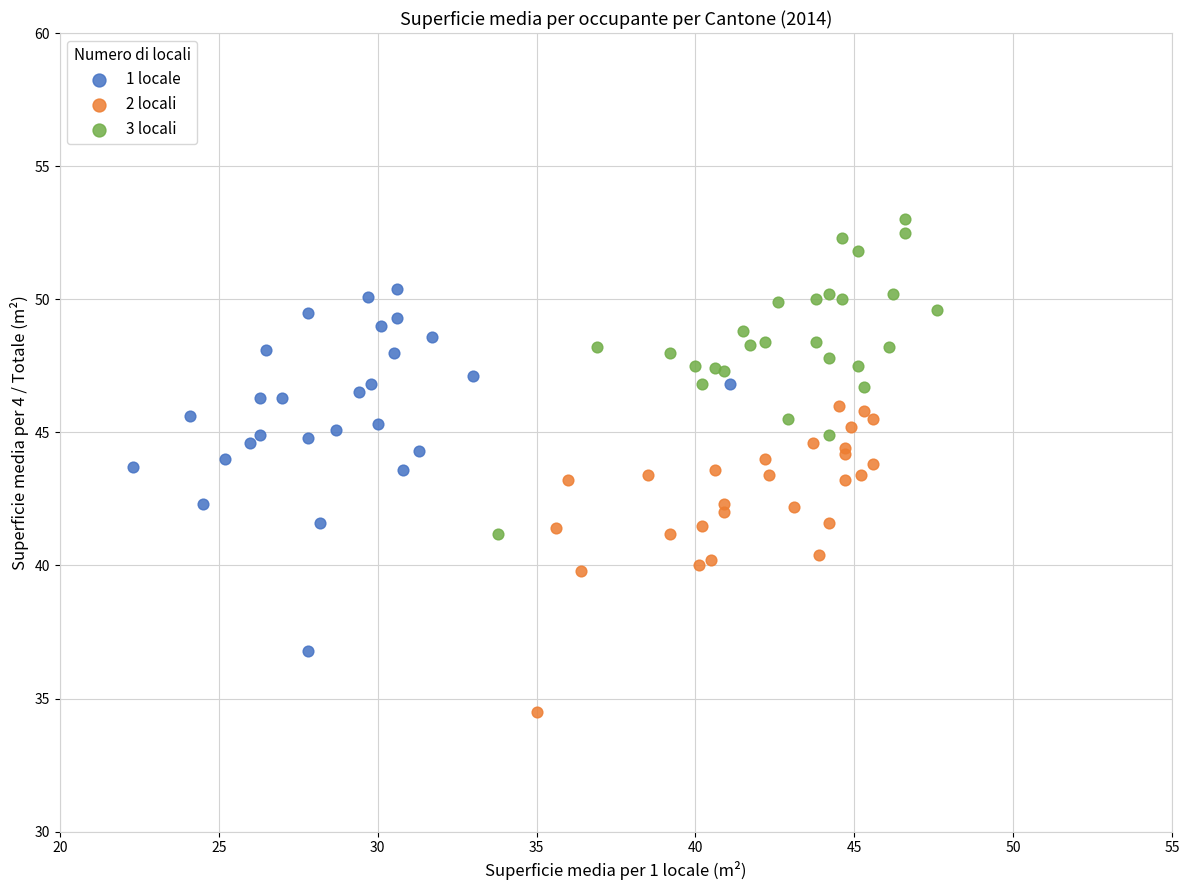

Which series reaches the minimum Y coordinate?

2 locali